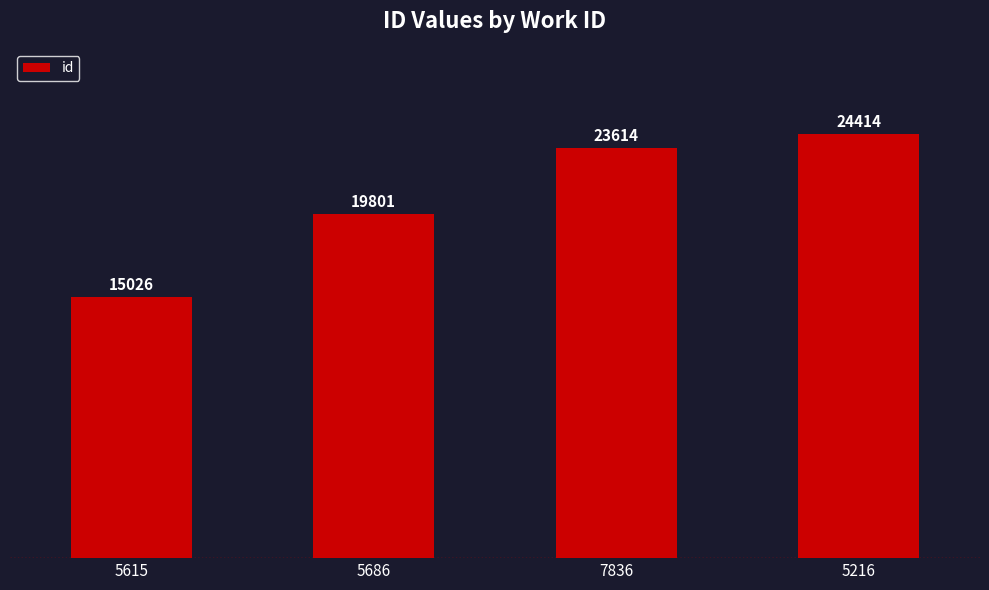

What is the difference between the maximum and minimum values?

9388